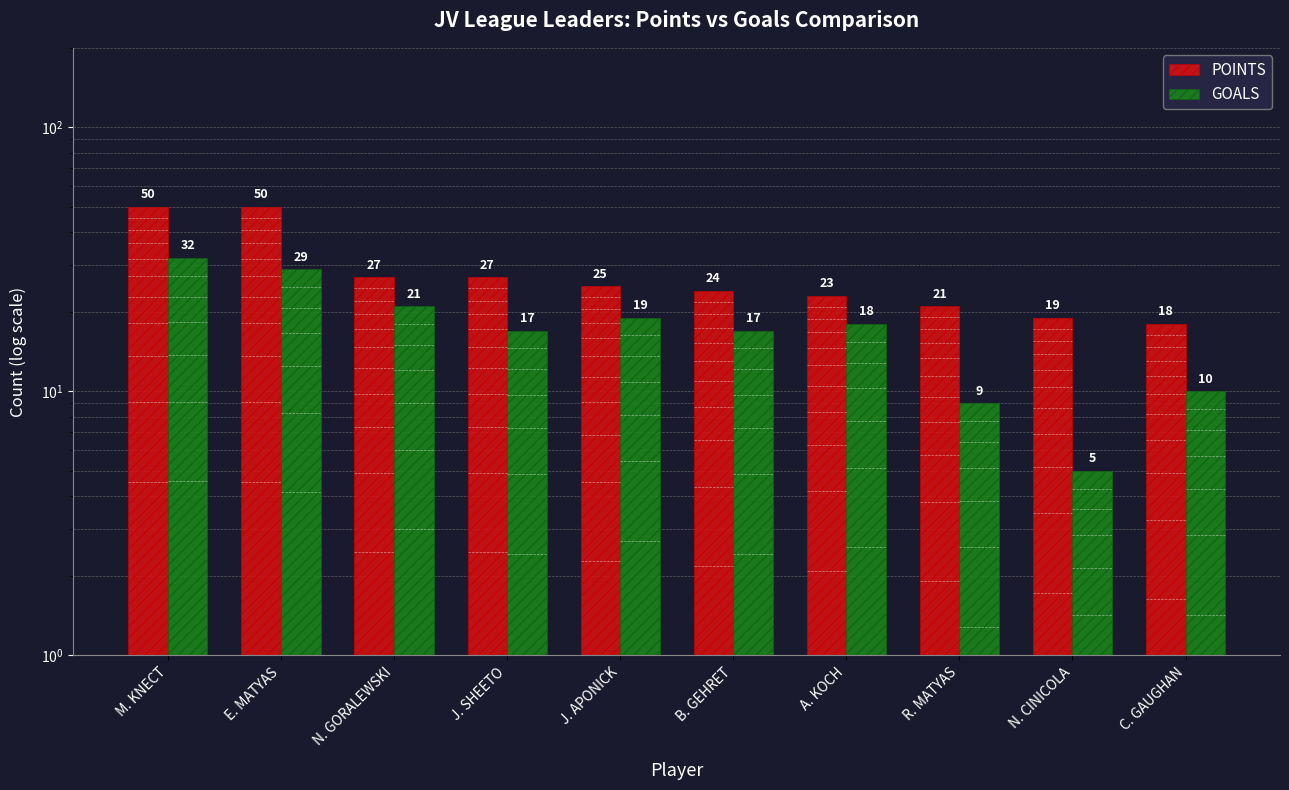

What are all the series names shown in the legend?

POINTS, GOALS